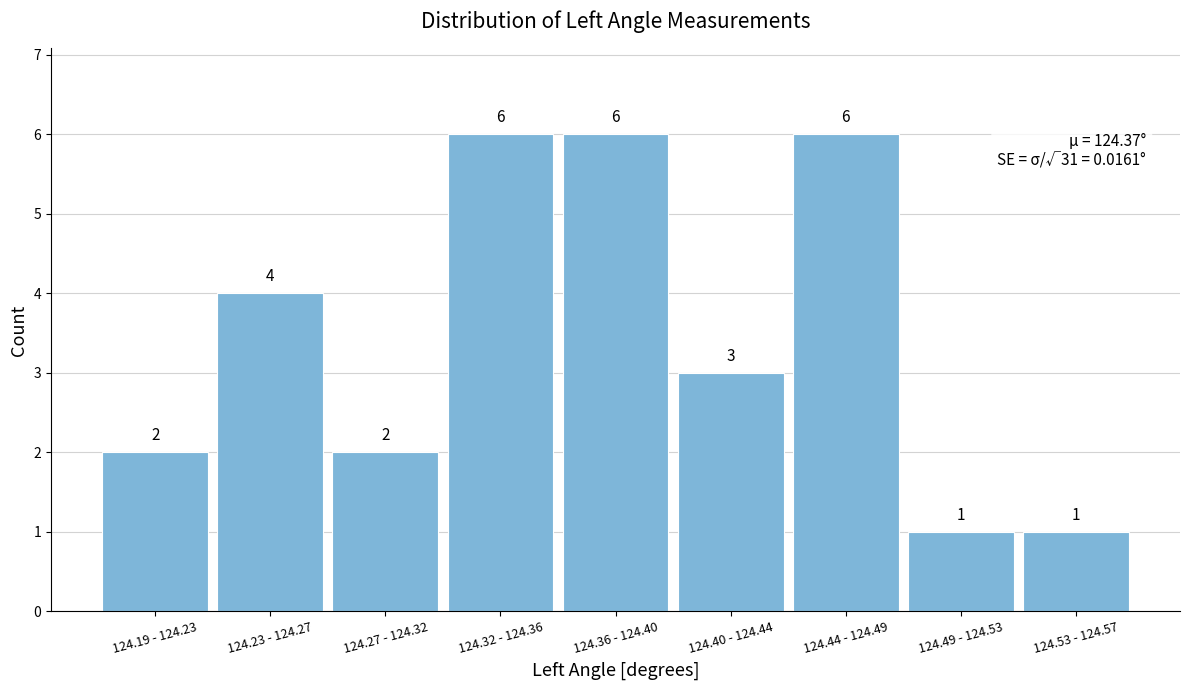

Reading left to right, extract all data points from this chart.

2	4	2	6	6	3	6	1	1